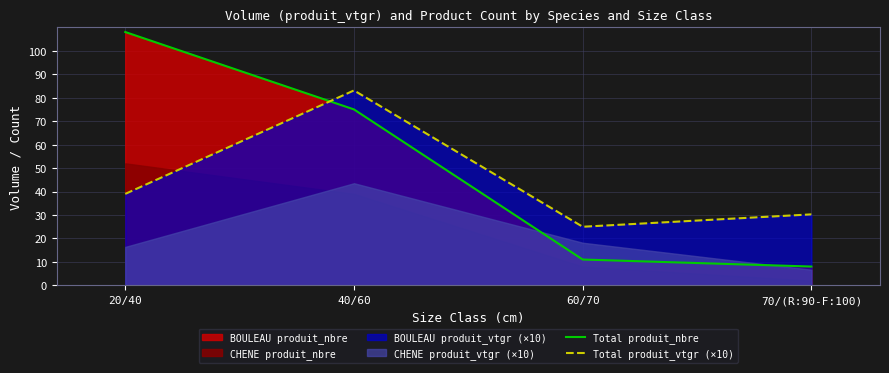

After their last crossing, which series has the higher values: Total produit_vtgr (×10) or Total produit_nbre?

Total produit_vtgr (×10)